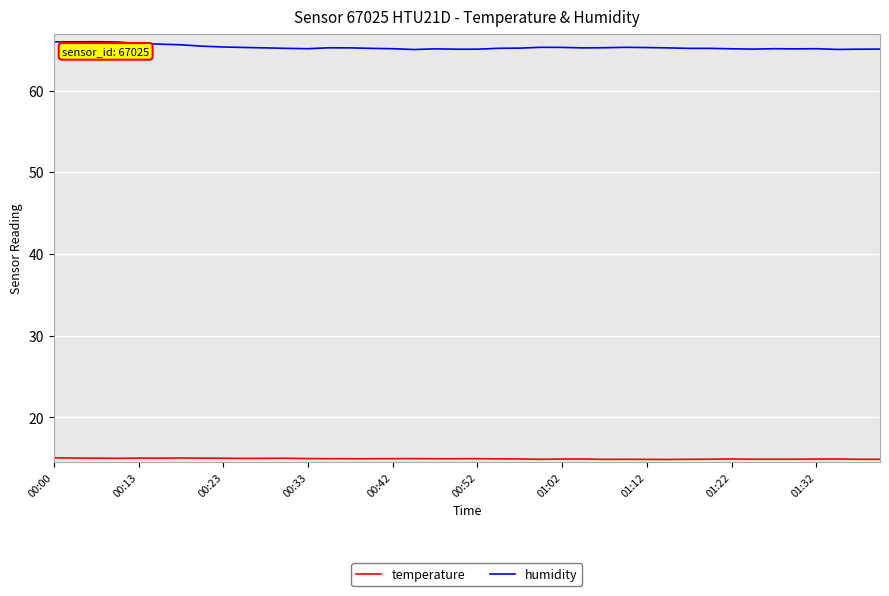

Rank the series by their average value, from lowest to highest.

temperature, humidity